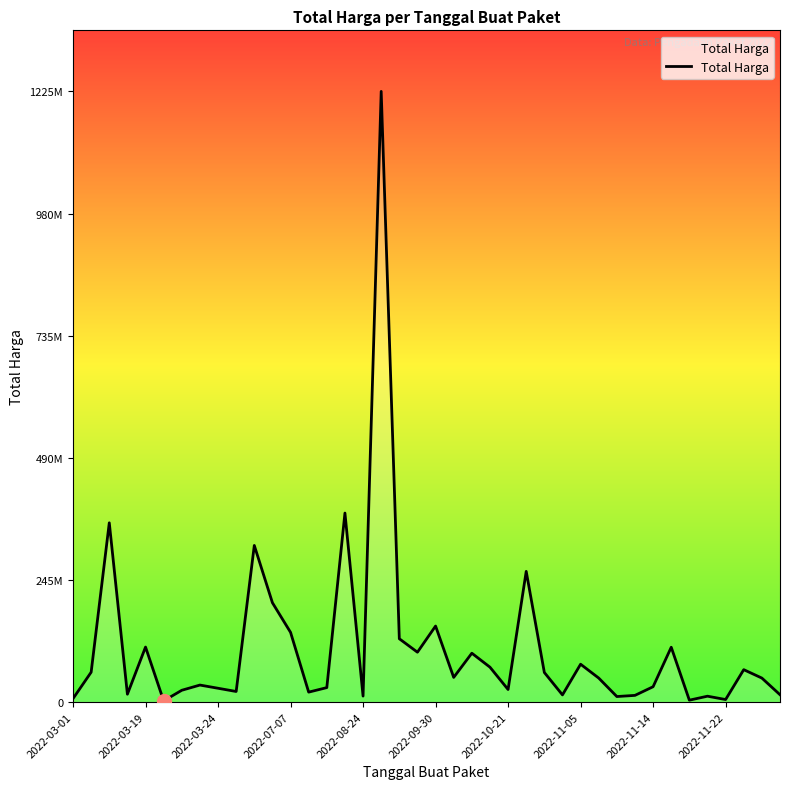

What is the value of the 8th point from the left?

34132505